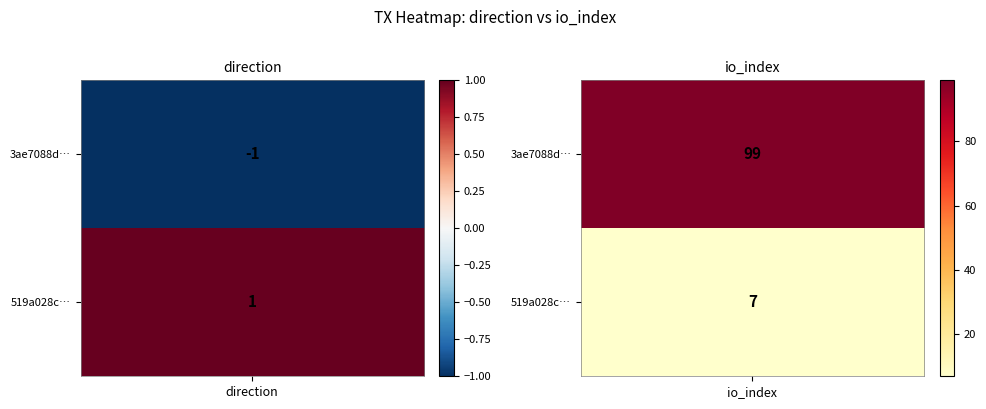

Reading right to left, extract all data points from this chart.

3ae7088d6b00f4abdc84bb9d523c290724f3eb6: 99	-1
519a028c0589e64d0c799b0ebf0973b17320638: 7	1